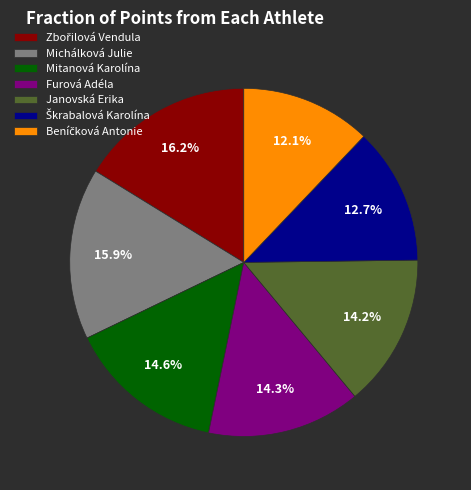

How much of the chart is everything except Michálková Julie?

84.1%